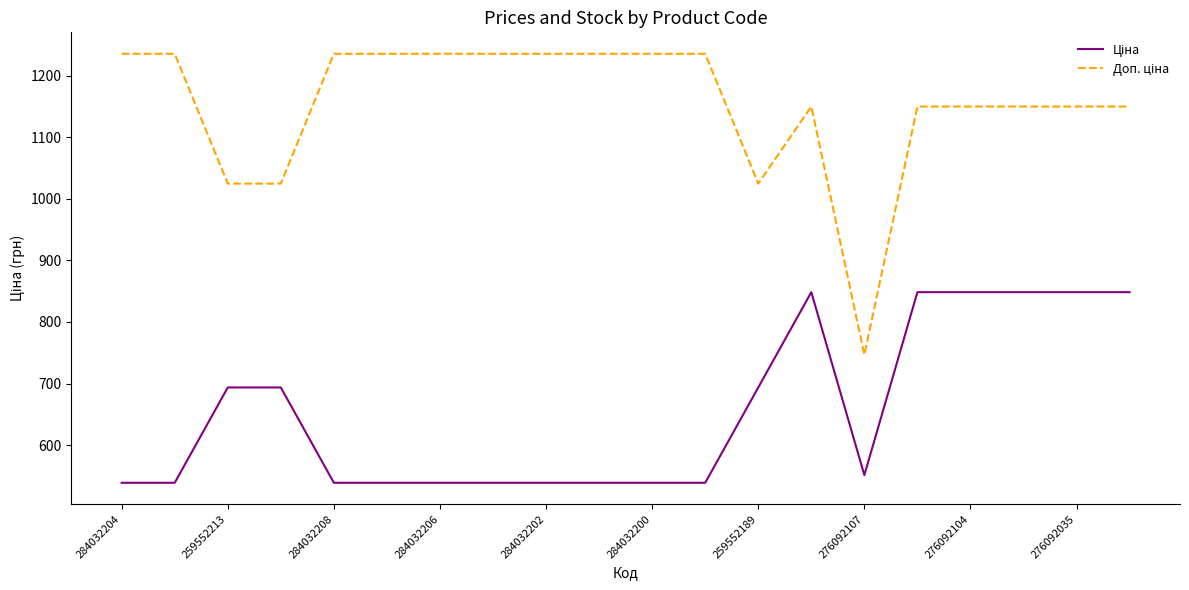

What is the maximum value shown in the chart?

1235.4